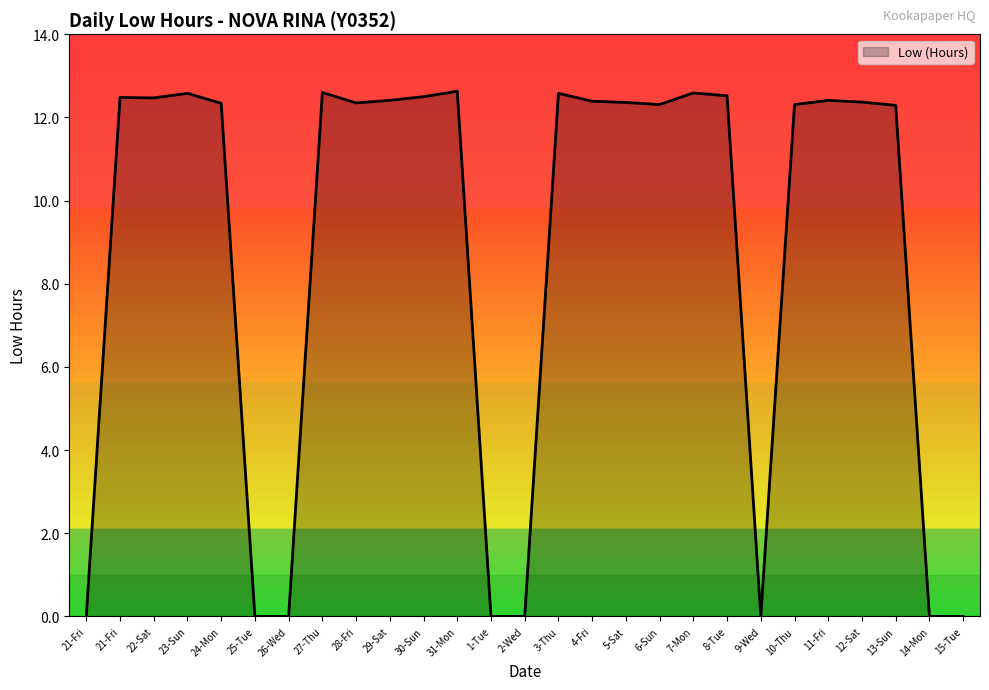

How many lines are shown in the chart?

1